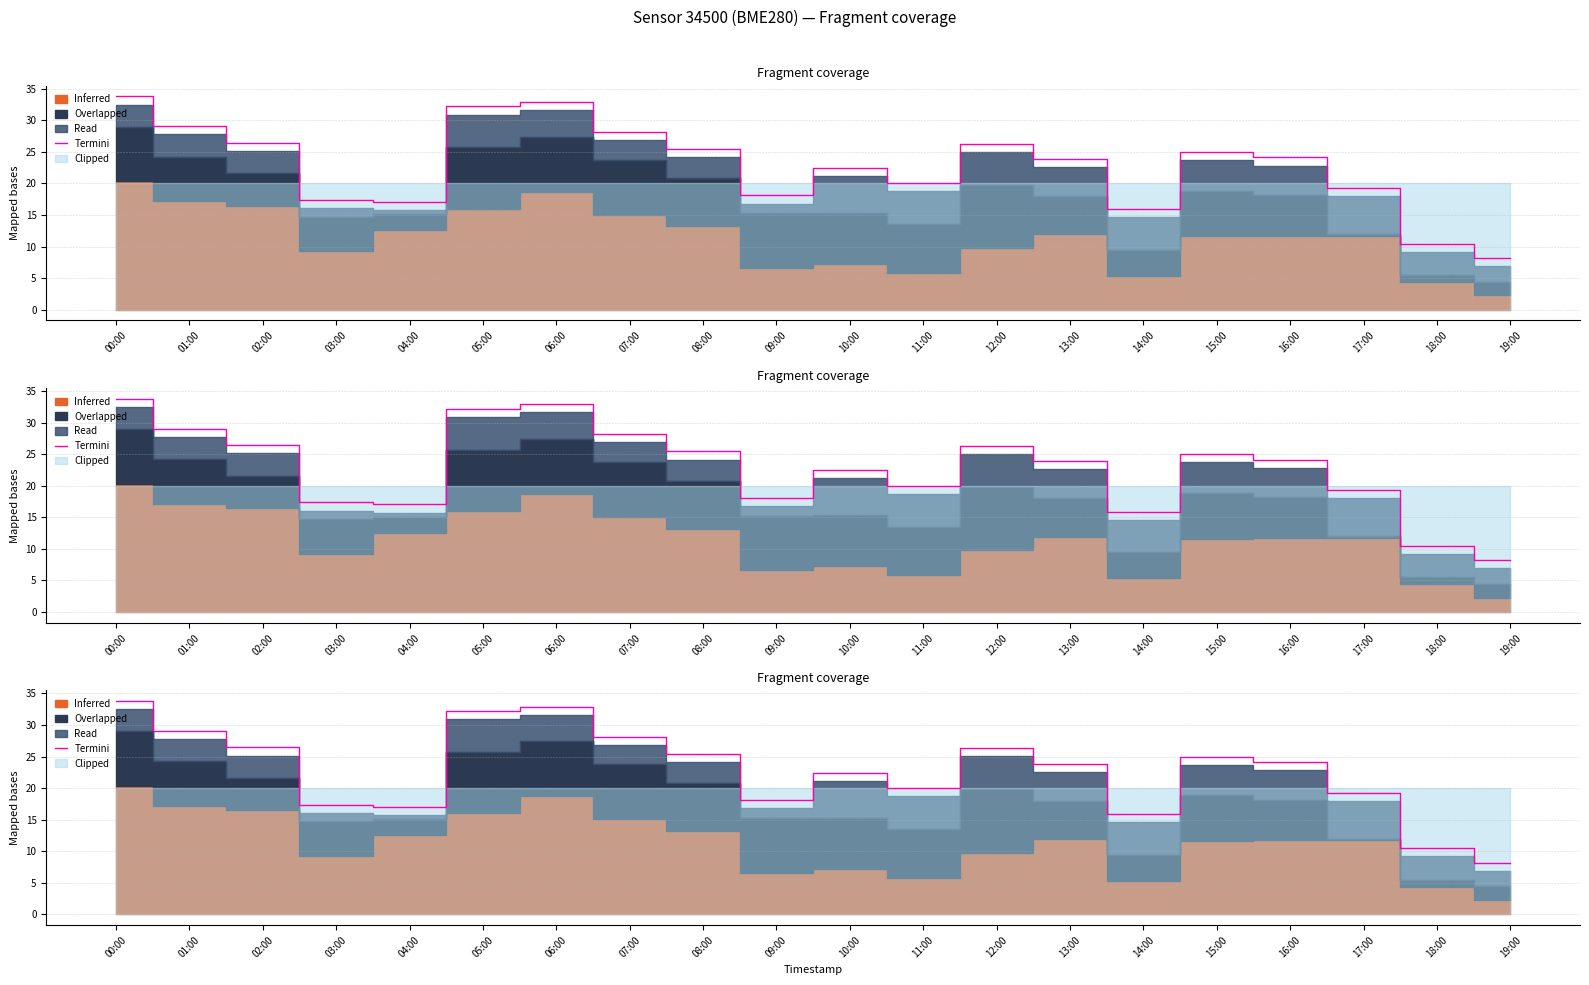

What is the average value?

22.8